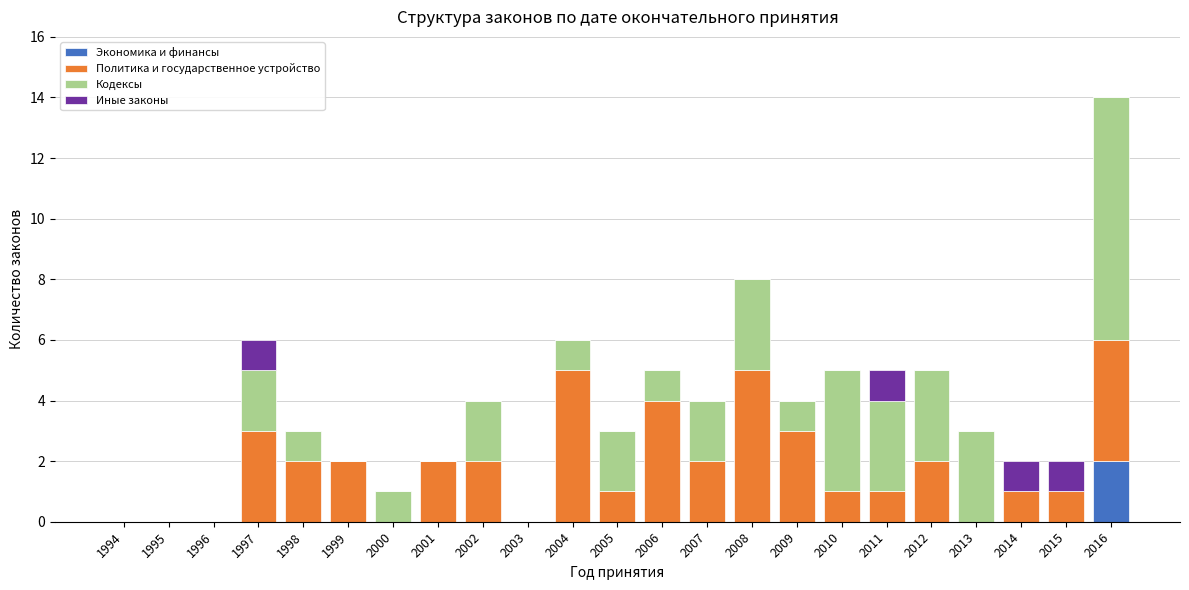

At which category is the sum across all series the highest?

2016